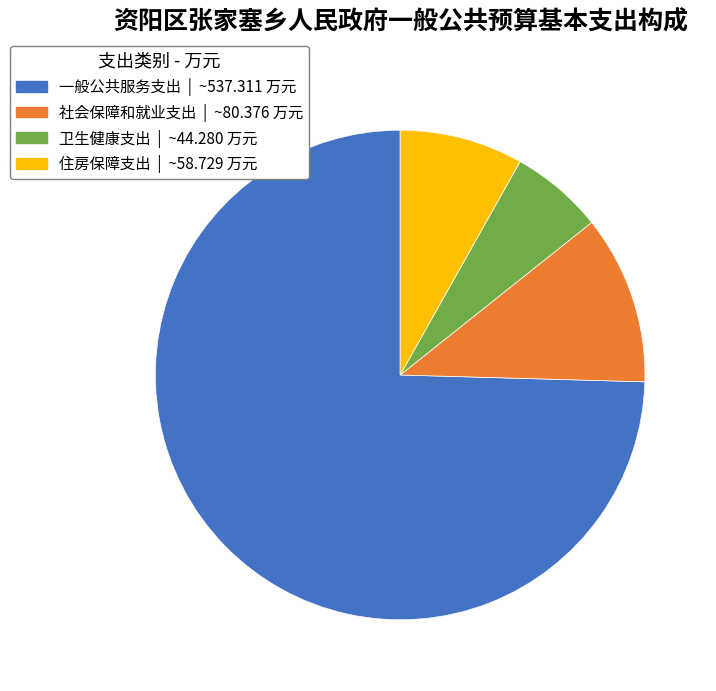

Which category has the biggest portion of the pie?

一般公共服务支出